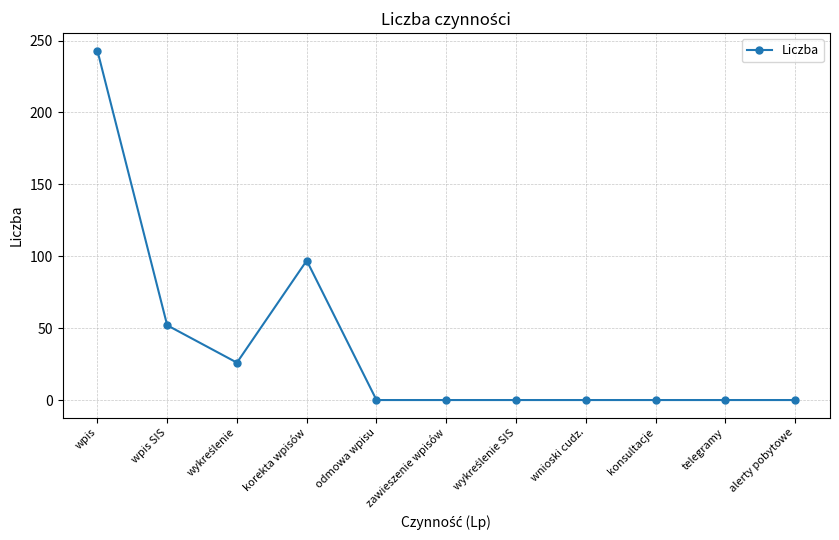

What is the difference between the maximum and second lowest values?

243